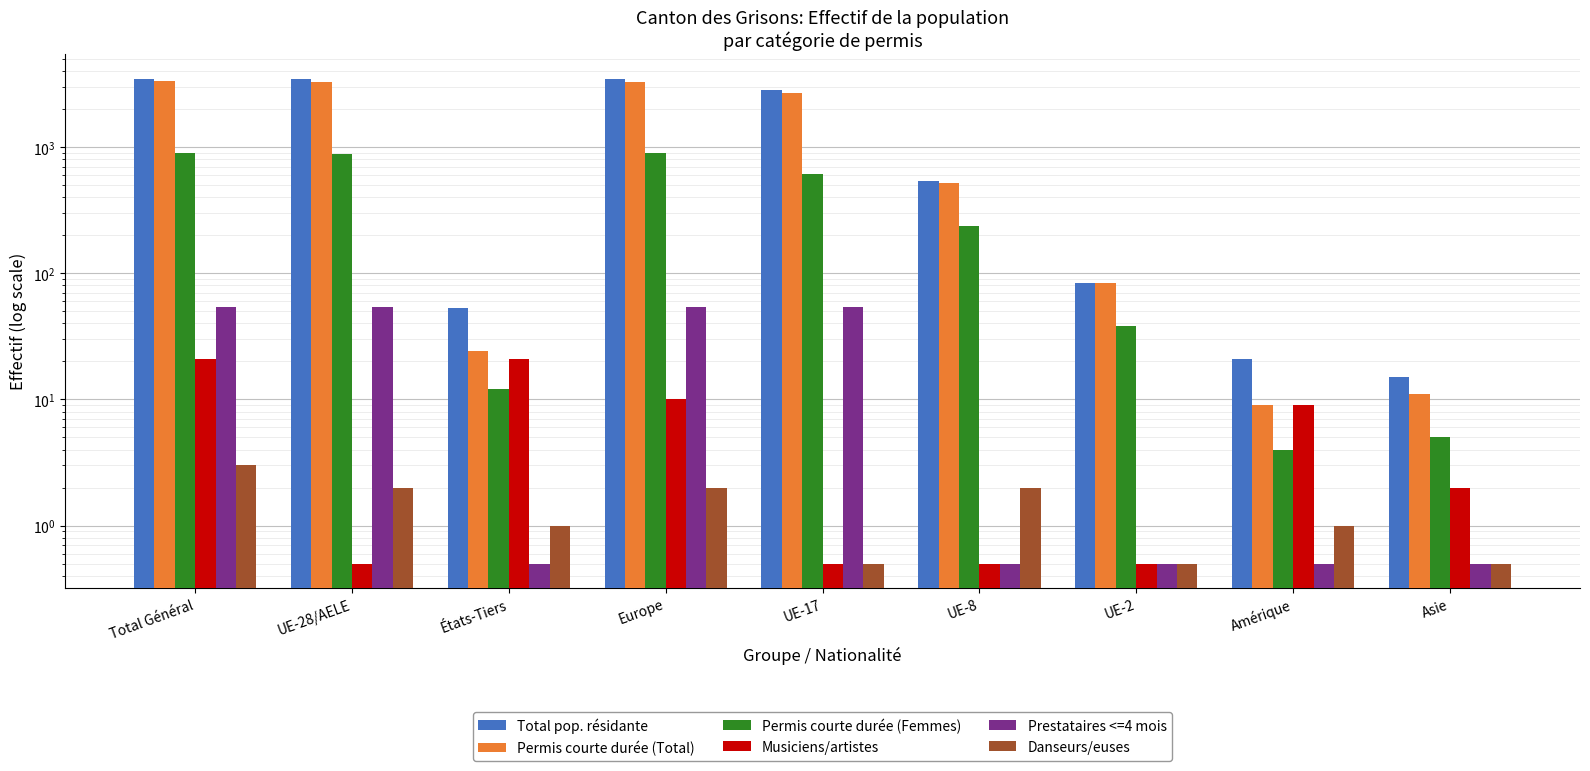

What is the average value of the Total pop. résidante series?

1542.9